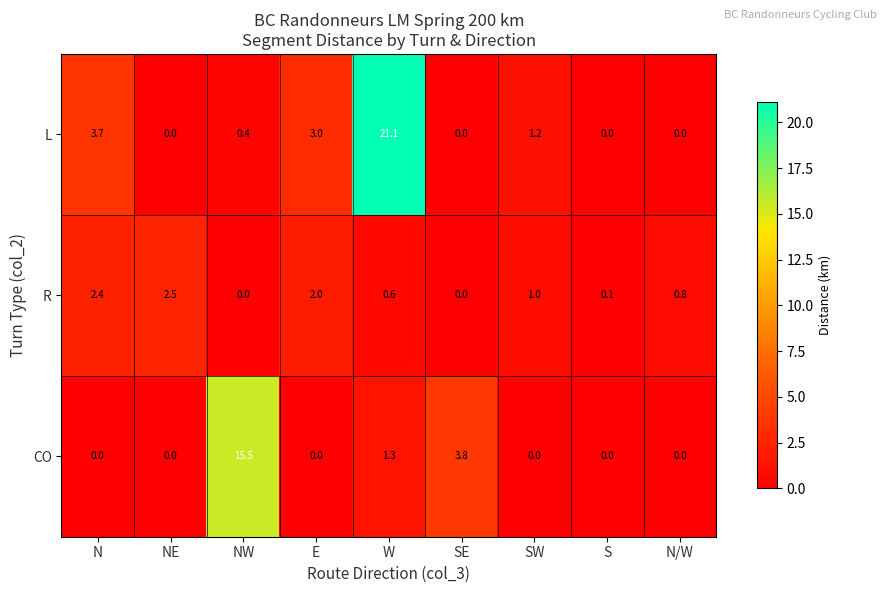

The value of L at NW is 0.4. True or false?

True